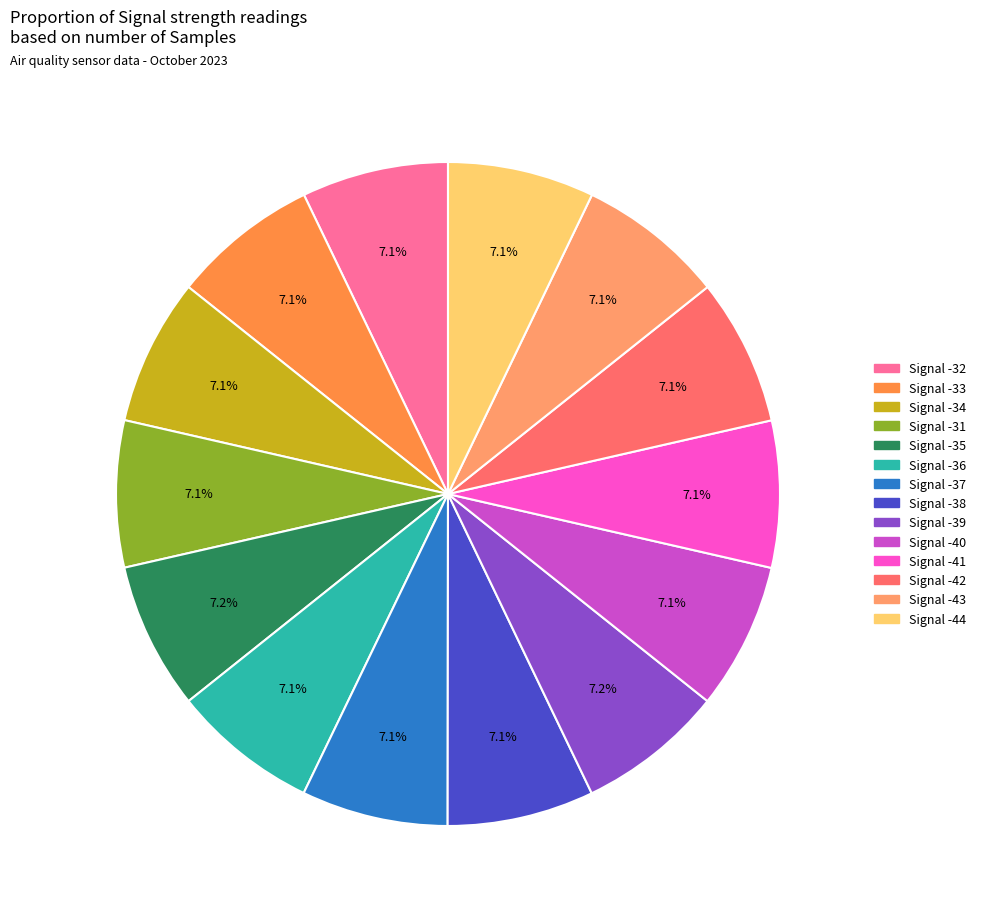

What is the ratio of the value at Signal -43 to the value at Signal -37?

1.0